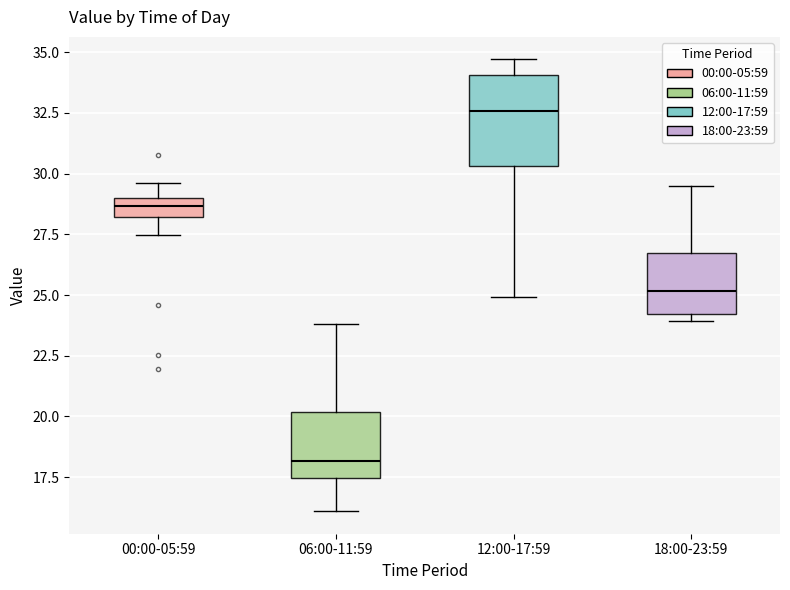

Where is the upper edge of the box for 00:00-05:59 on the y-axis? The values are not printed on the chart, so give them approximately, as read against the axis.

29.0